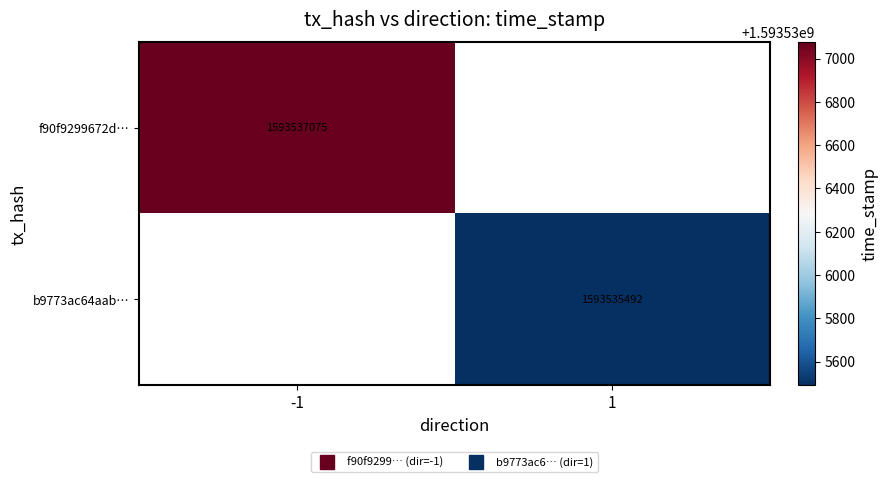

Which series has the largest total across all categories?

f90f9299672d837917ed6c700c3bfb6623e330b